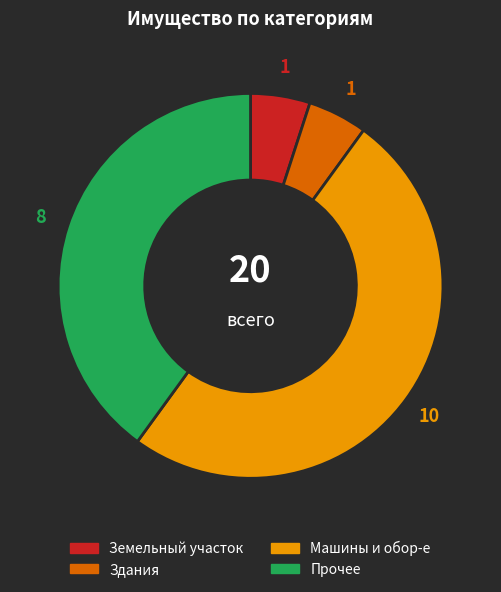

How many slices are in this pie chart?

4